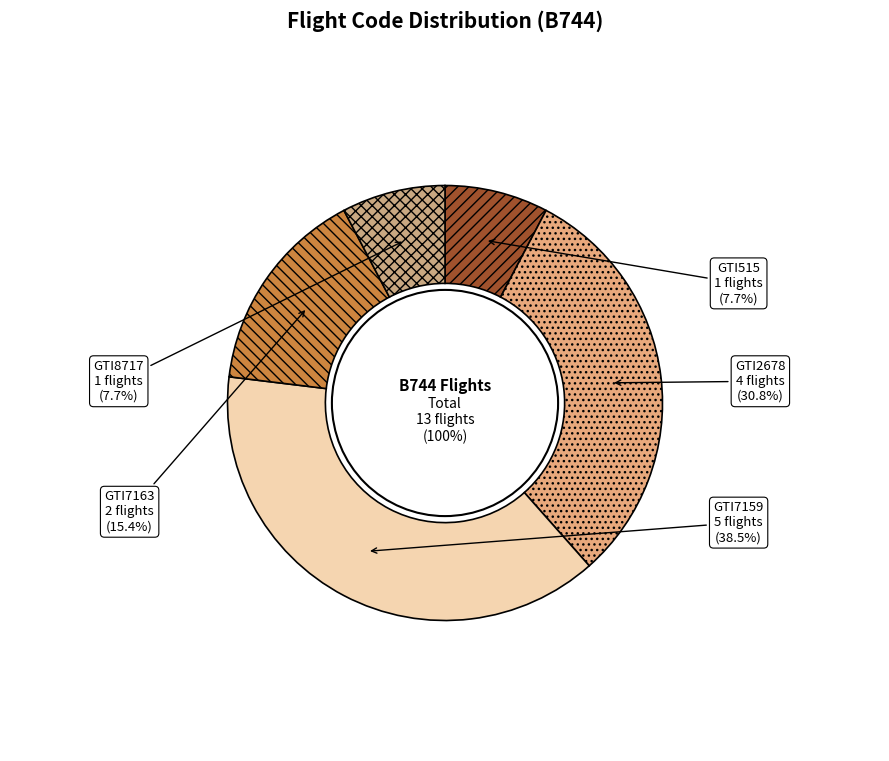

Is there any slice that represents more than half of the pie?

No